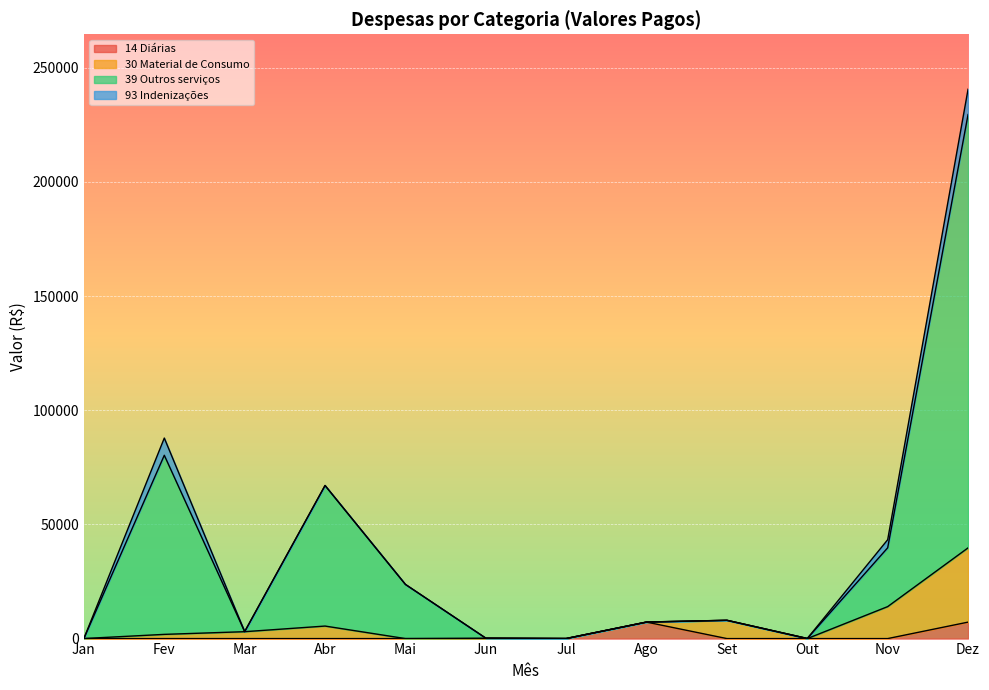

At which label is 39 Outros serviços closest to 114770?

Fev